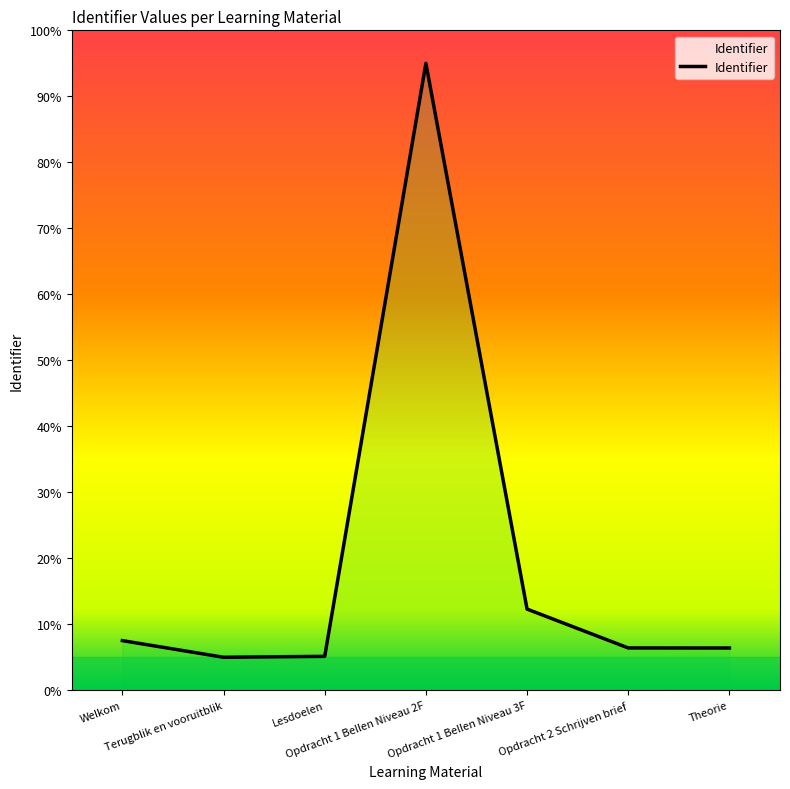

At which category does the data reach its first local peak?

Opdracht 1 Bellen Niveau 2F